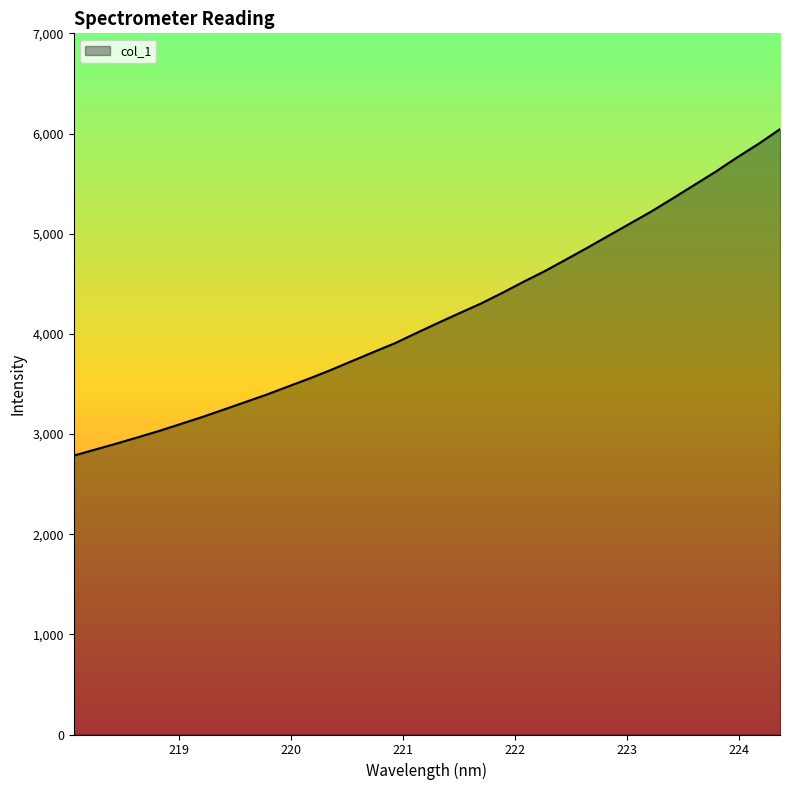

What is the difference between the maximum and minimum values?

3259.0